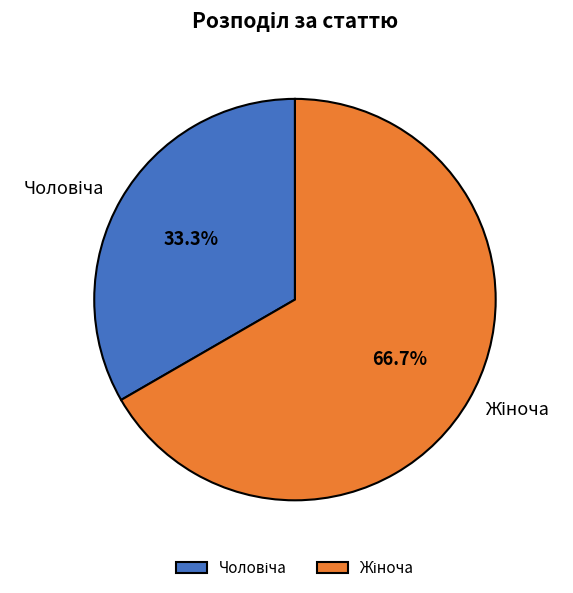

Is there a majority slice in this chart?

Yes